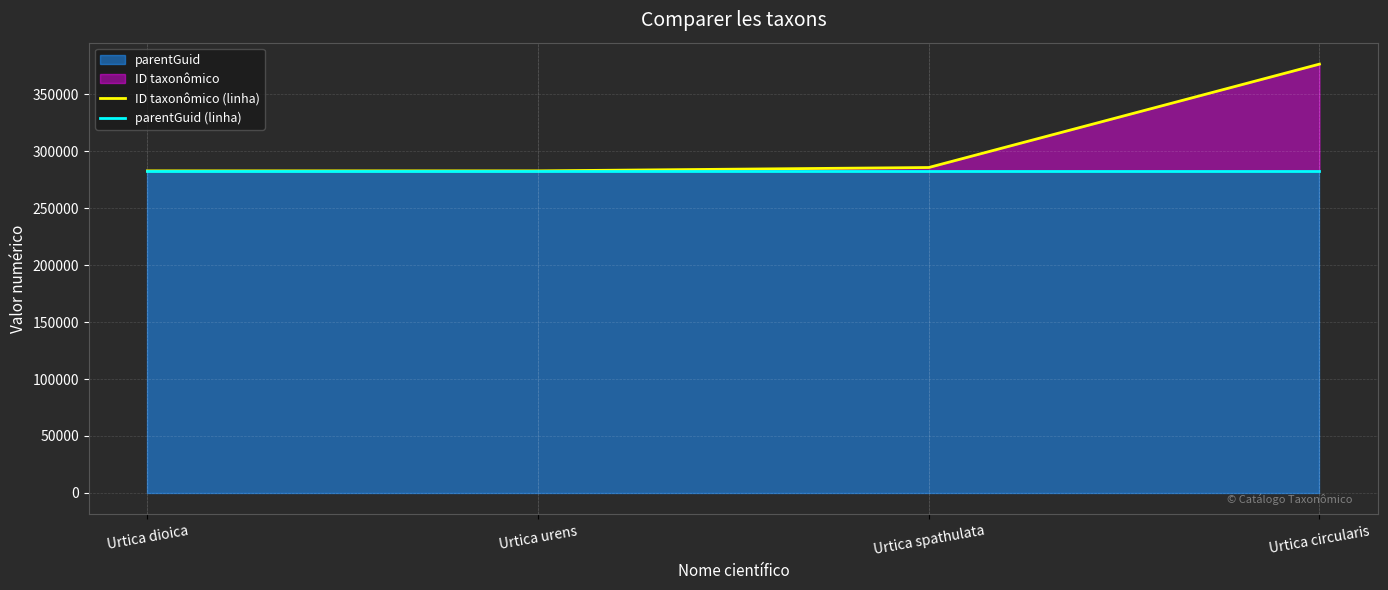

What is the difference between the maximum and minimum values in the ID taxonômico (linha) series?

93683